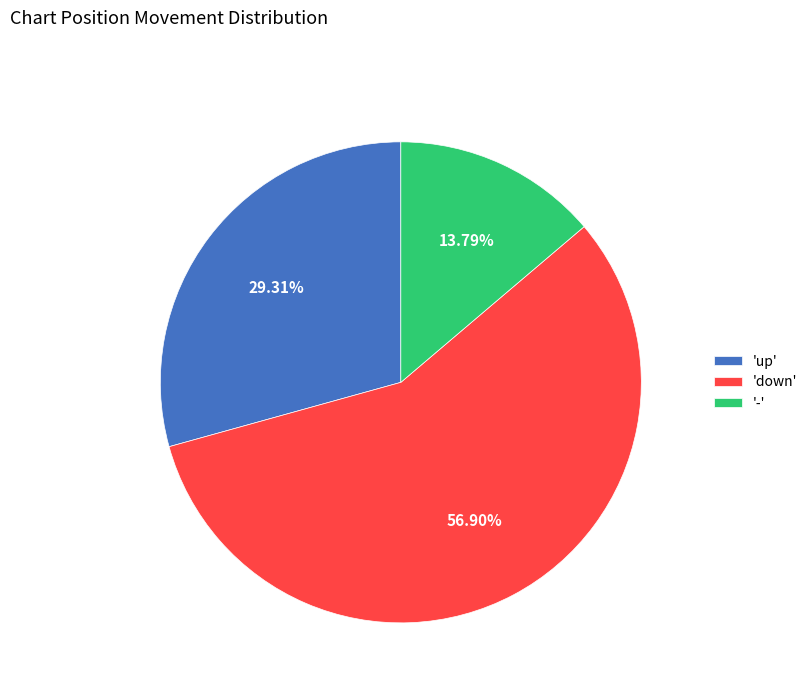

Is the sum of 'down' and 'up' greater than half?

Yes